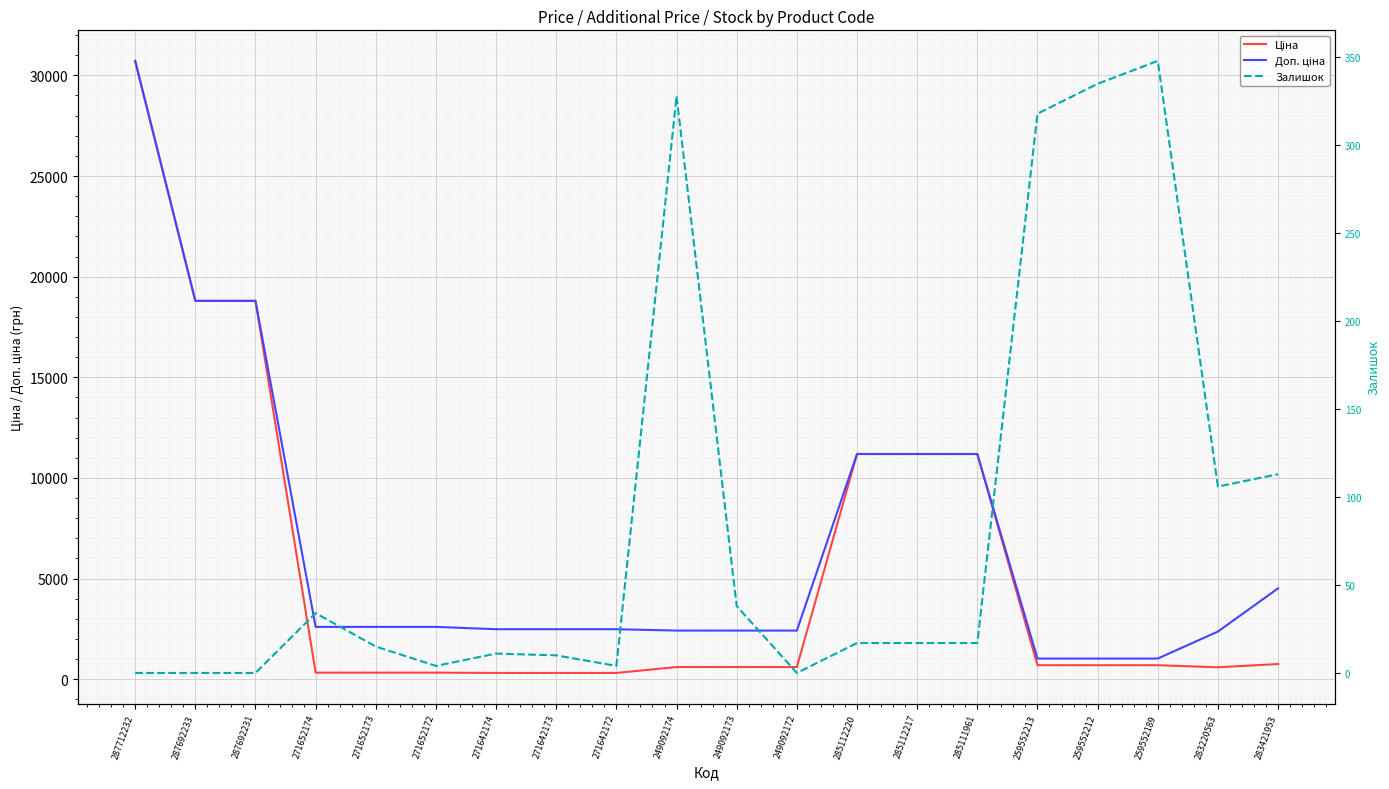

Rank the series by their maximum value, from lowest to highest.

Залишок, Ціна, Доп. ціна